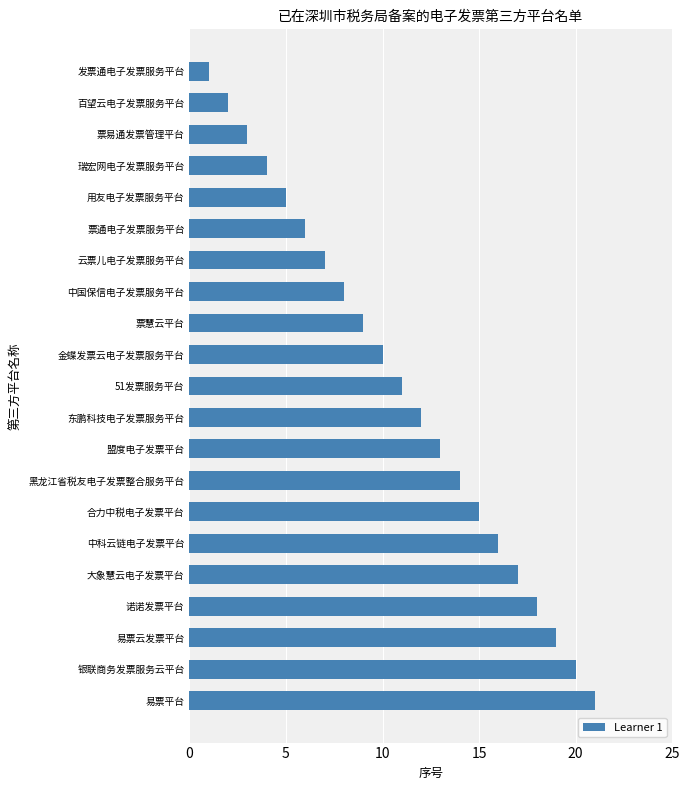

How many bars are there in total?

21